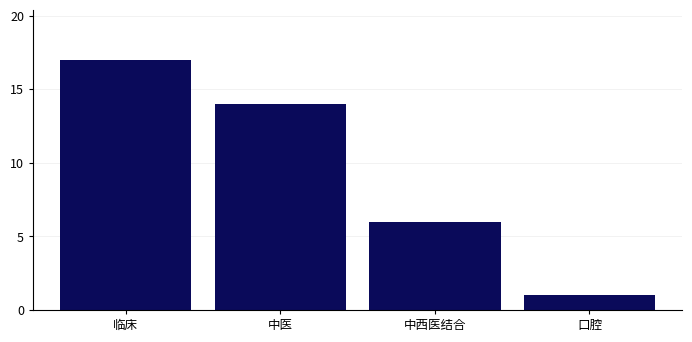

Reading left to right, transcribe all the data shown in this chart.

17	14	6	1